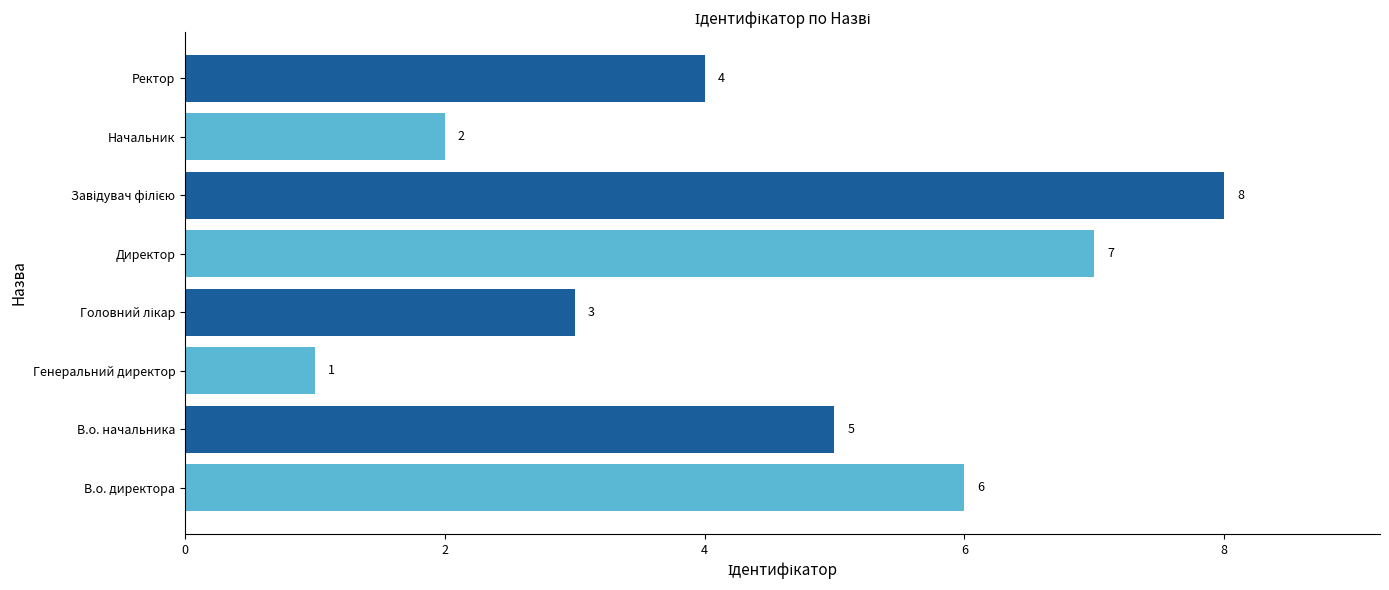

What is the change in value from В.о. директора to Начальник?

-4